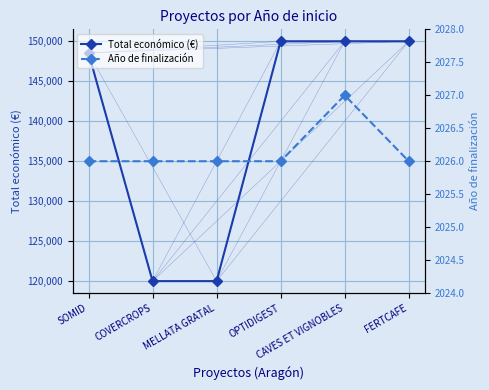

True or false: Total económico (€) has more than 1 interior local peaks.

False